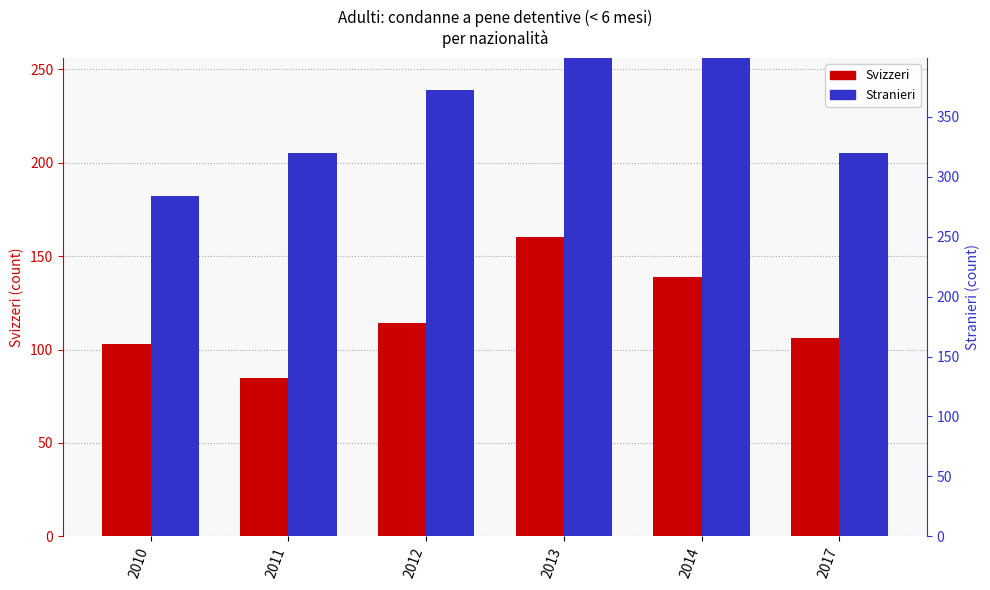

How many bars are there in each group?

2